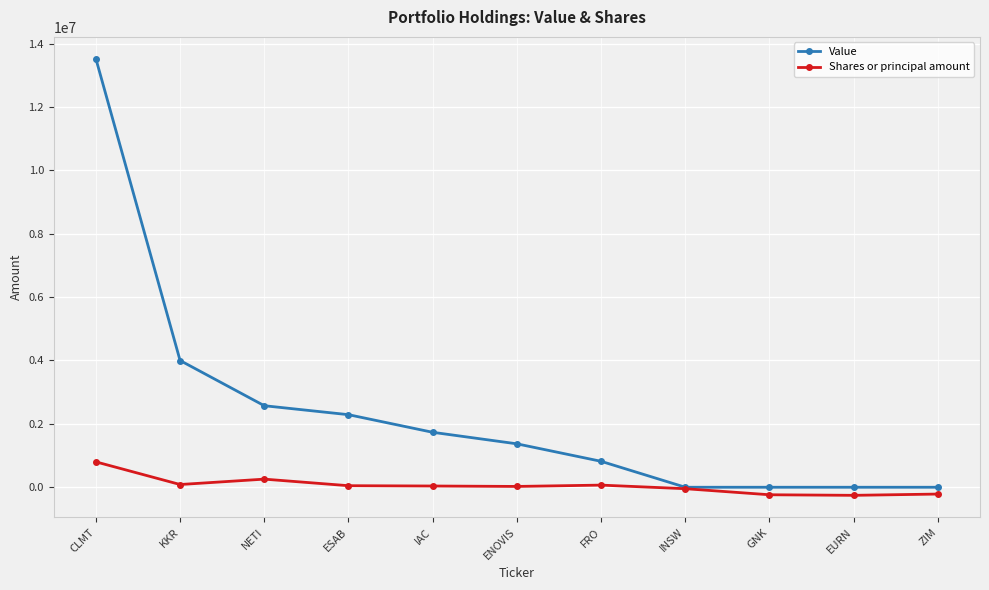

Is it true that Value equals 0 at ZIM?

True